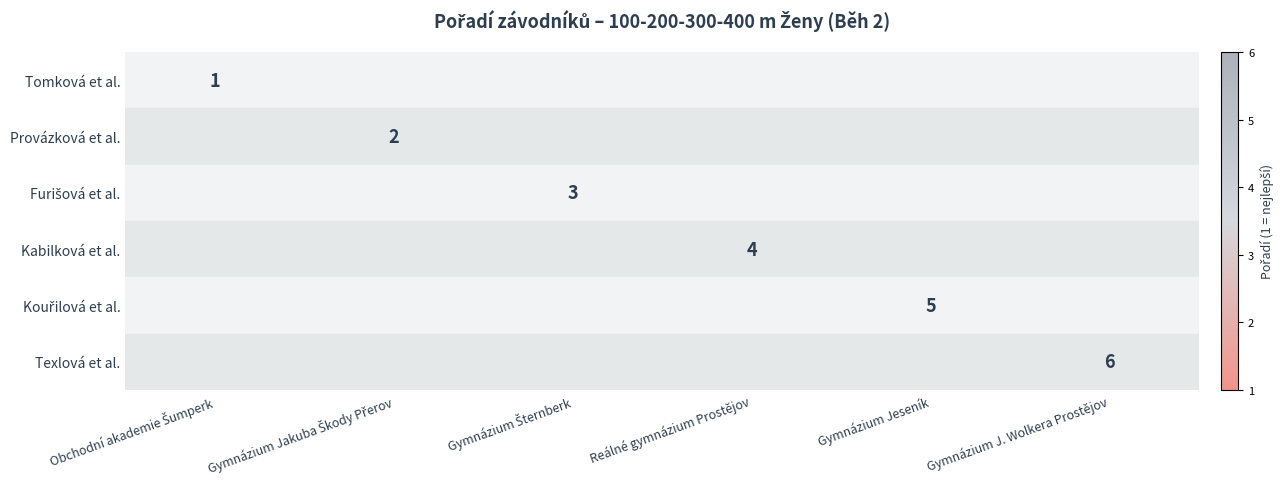

Count the number of data series in this chart.

6